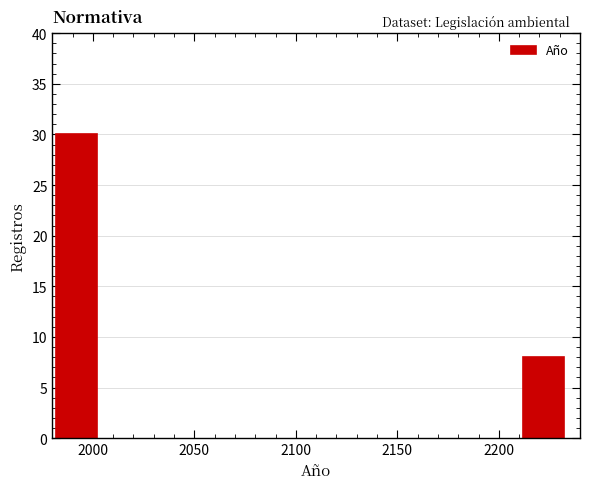

Reading left to right, list all the values displayed in this chart.

2000=30	2200=8